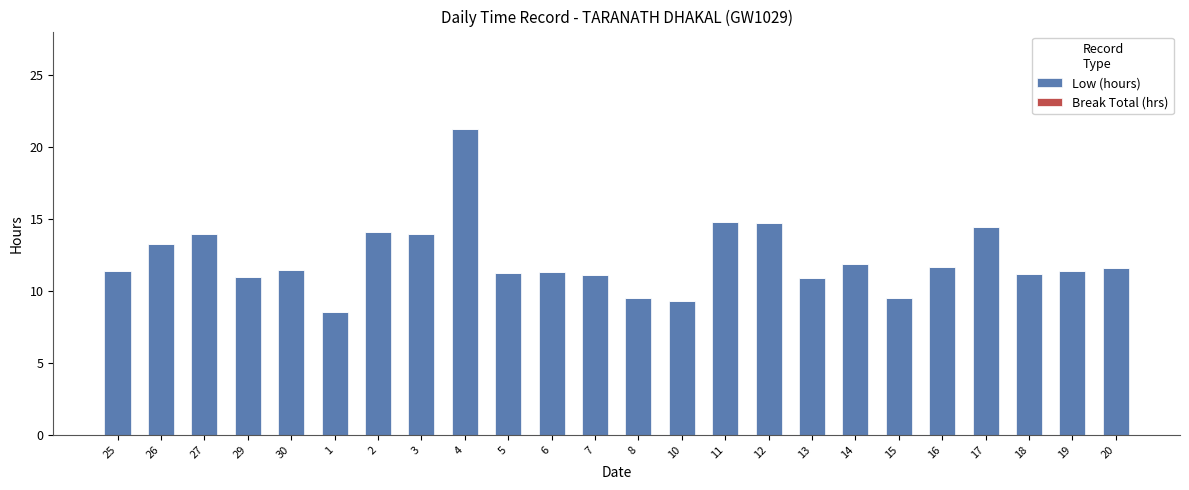

What is the label of the 21st bar from the left?

17